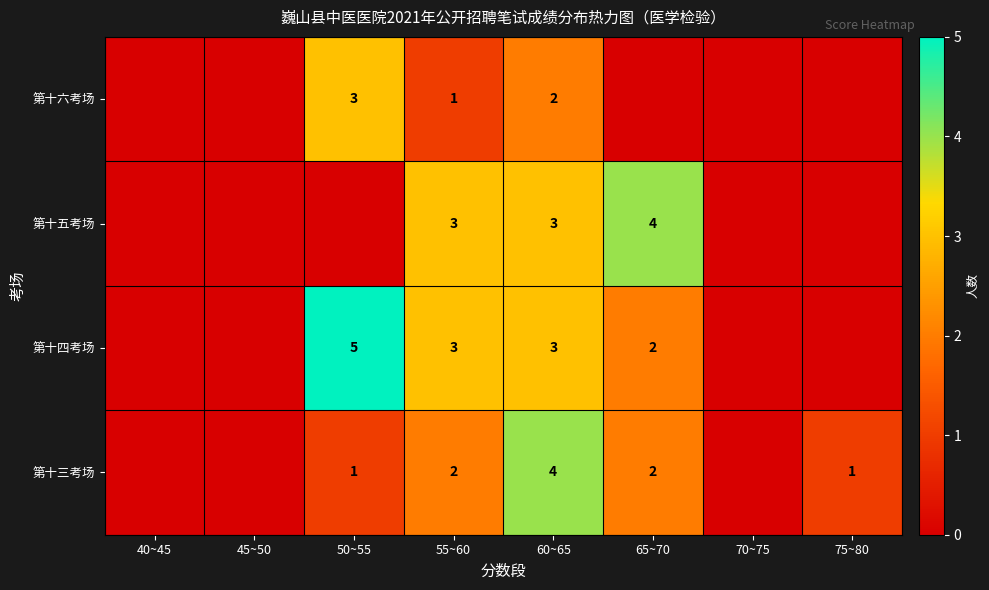

True or false: 第十三考场 has a value of 1 at 50~55.

True